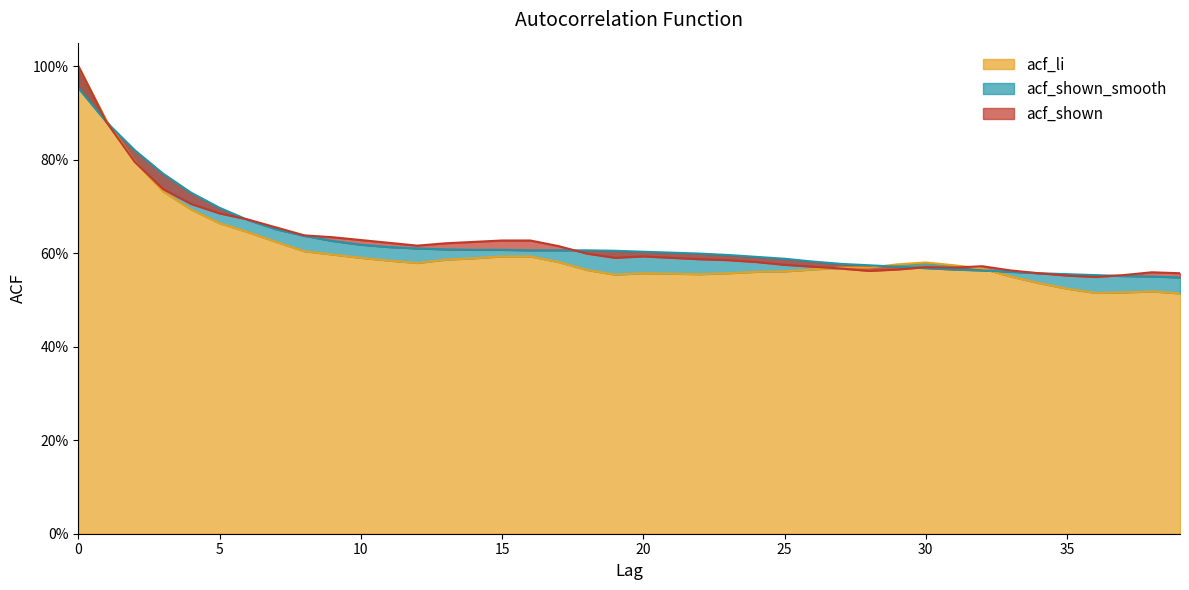

What is the average value of the acf_shown_smooth series?

0.6